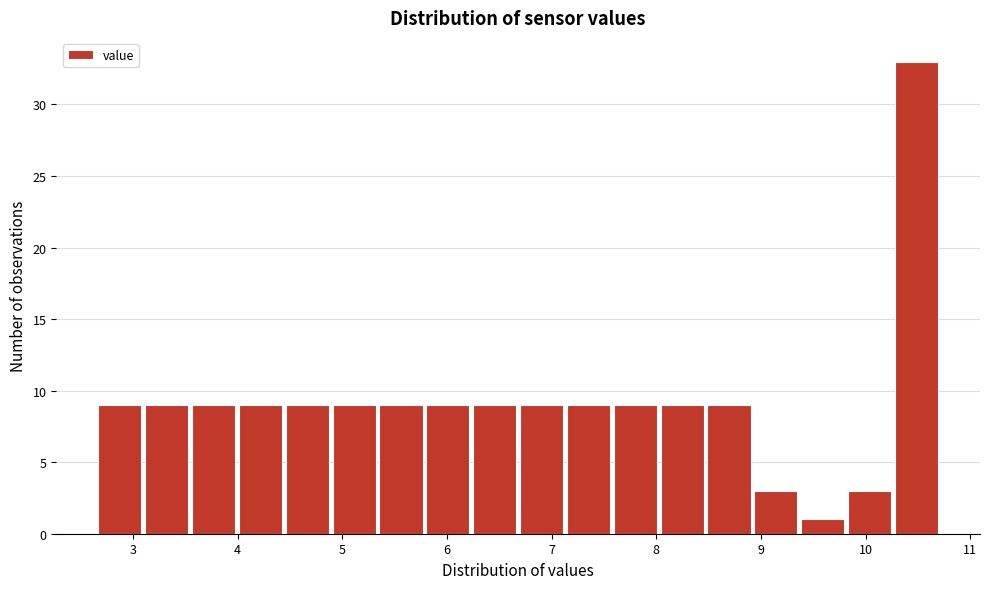

Over which range of the x-axis is the bar tallest?

10.3 to 10.7